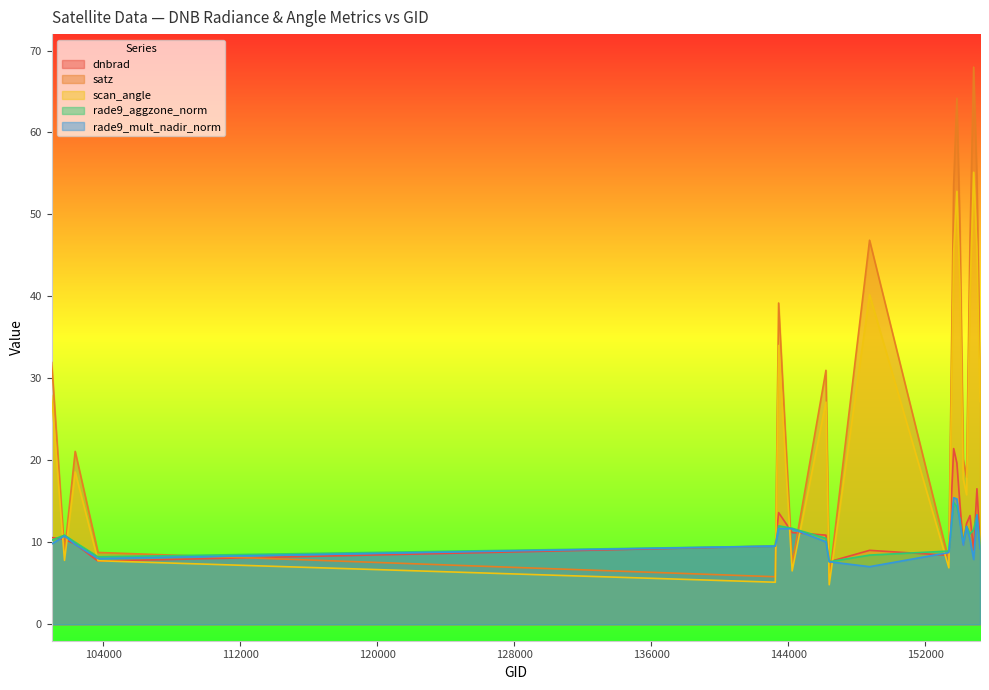

Where is the first local minimum for dnbrad?

103686